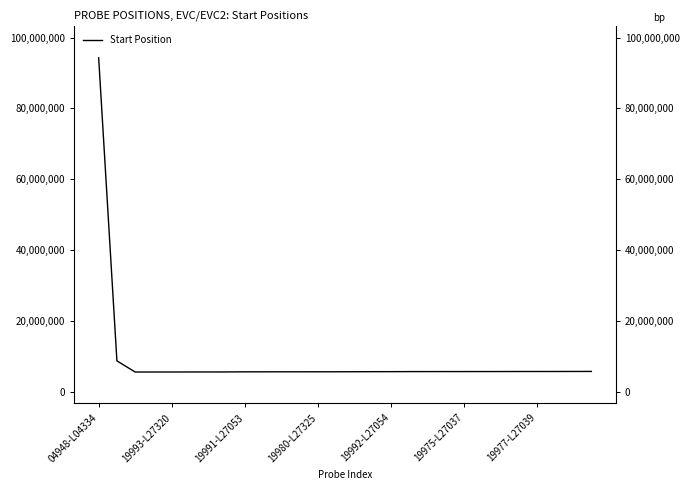

What is the difference between the second highest and minimum values?

3146784